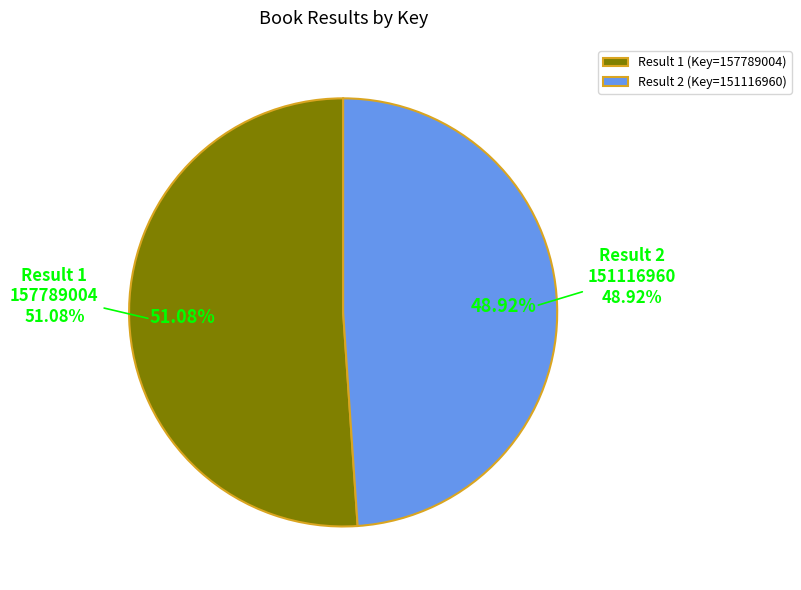

To the nearest percent, what is the average slice percentage?

50%